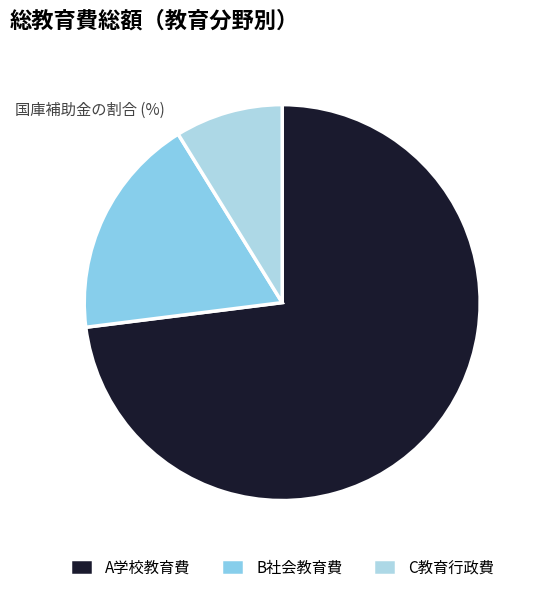

What percentage is the B社会教育費 slice, to the nearest percent?

18%